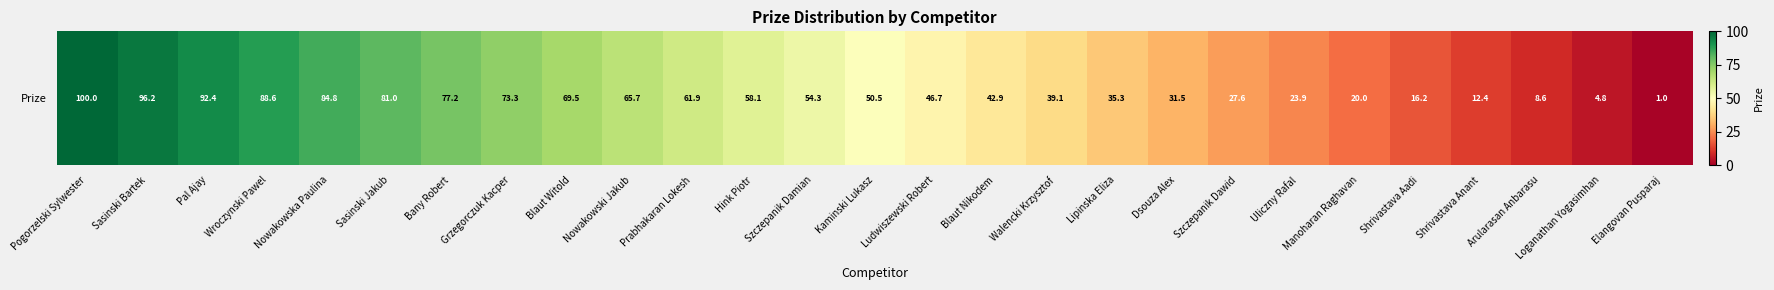

Which has a higher value, Pogorzelski Sylwester or Lipinska Eliza?

Pogorzelski Sylwester